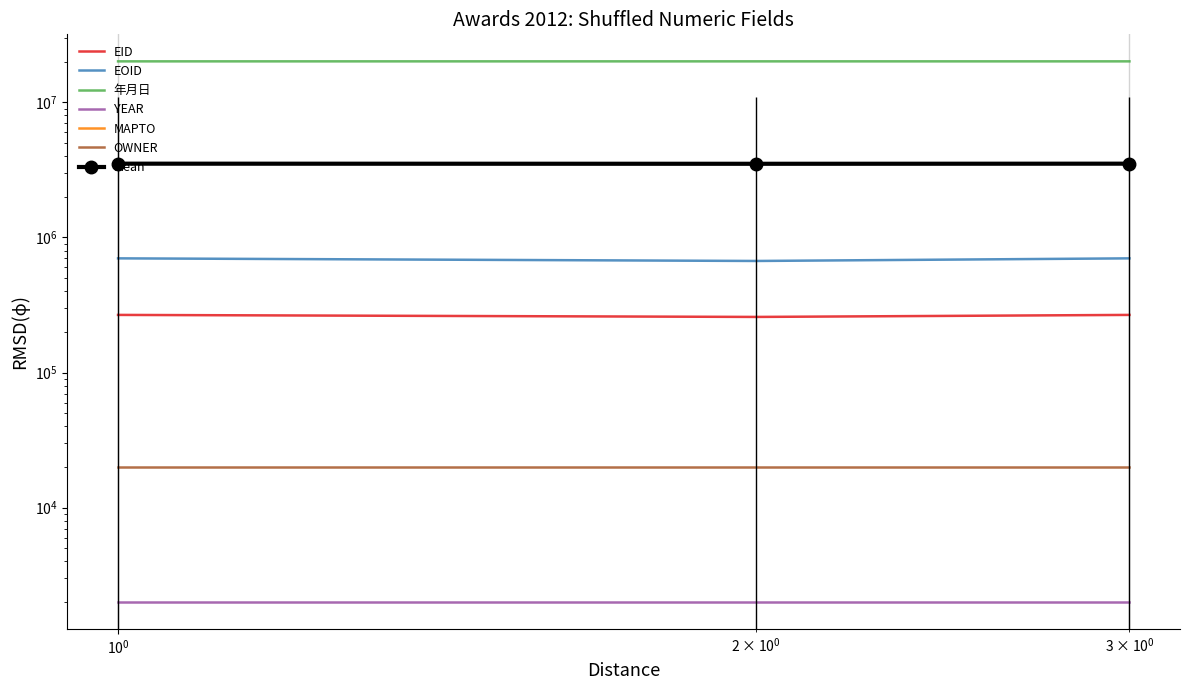

What is the difference between the second highest and minimum values in the 年月日 series?

181